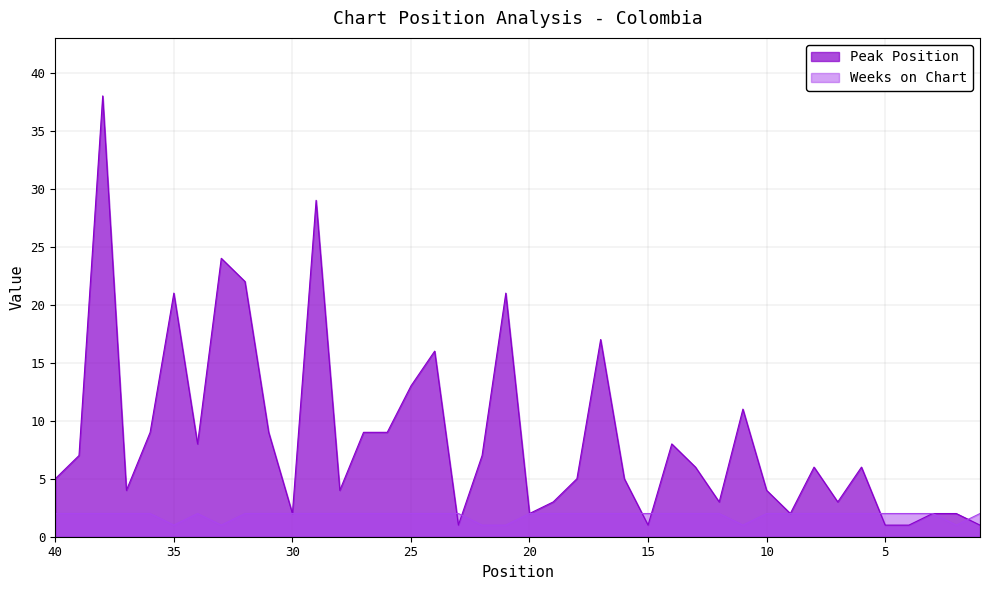

Does the chart display data point markers on the line(s)?

No